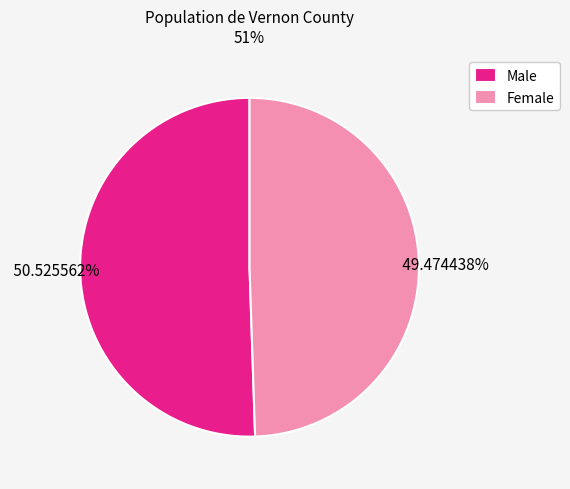

What percentage is the Male slice, to the nearest percent?

51%